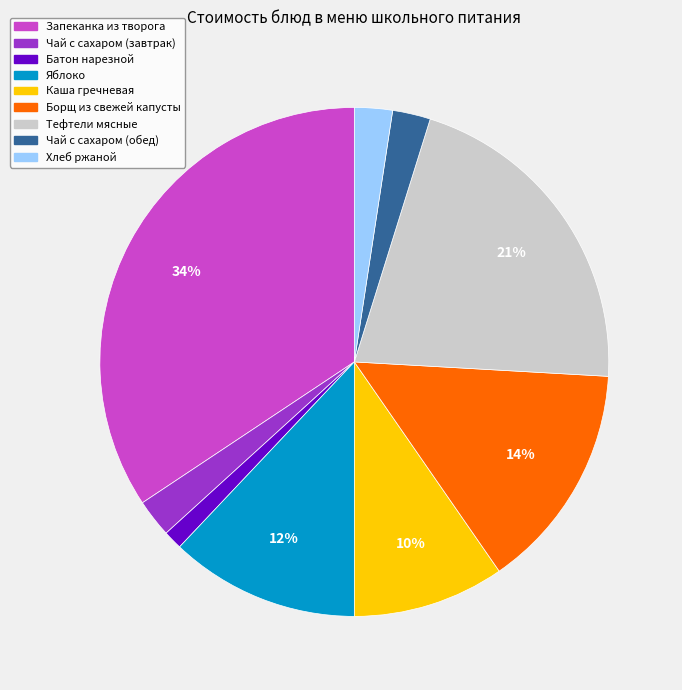

Is there a majority slice in this chart?

No